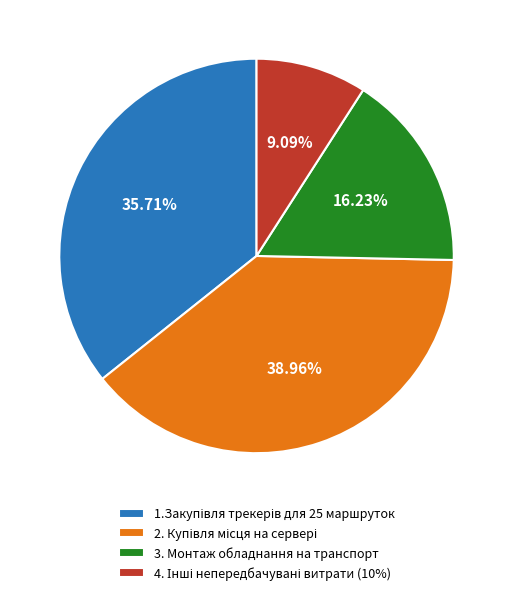

Does 3. Монтаж обладнання на транспорт account for over 50% of the chart?

No